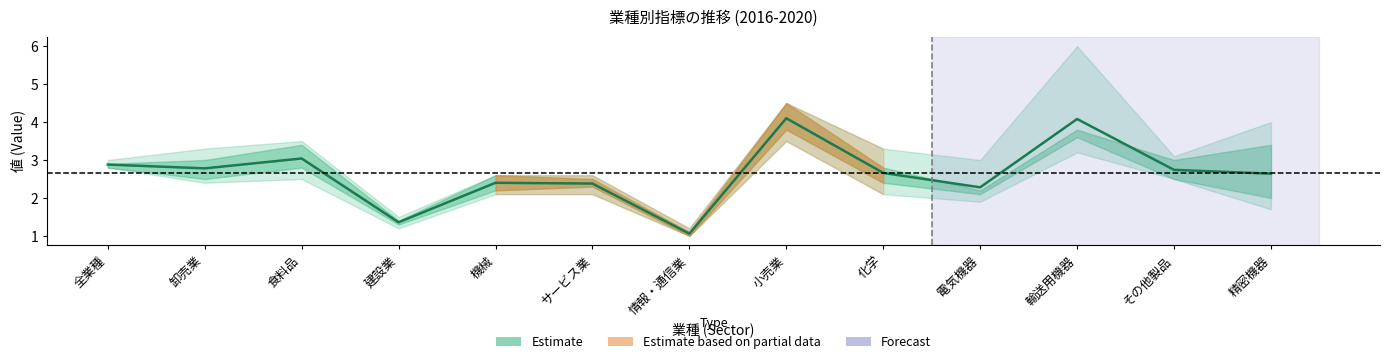

List the labels in order of value, smallest first.

情報・通信業, 建設業, 電気機器, サービス業, 機械, 精密機器, 化学, その他製品, 卸売業, 全業種, 食料品, 輸送用機器, 小売業